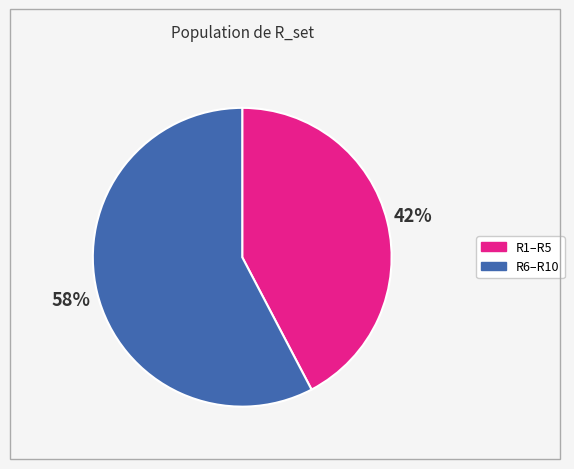

To the nearest percent, what is the average slice percentage?

50%